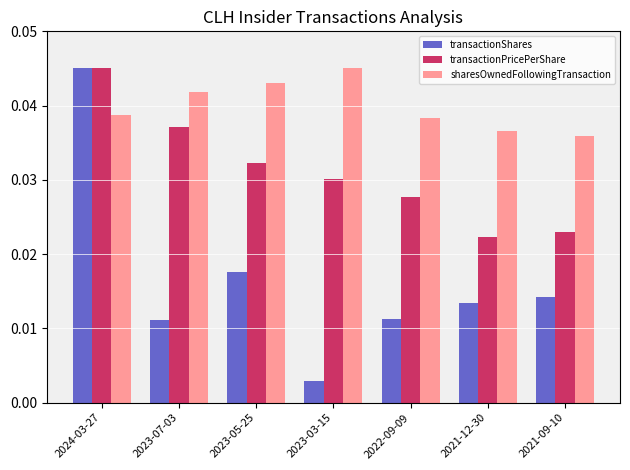

At how many categories does at least one series exceed 0?

7